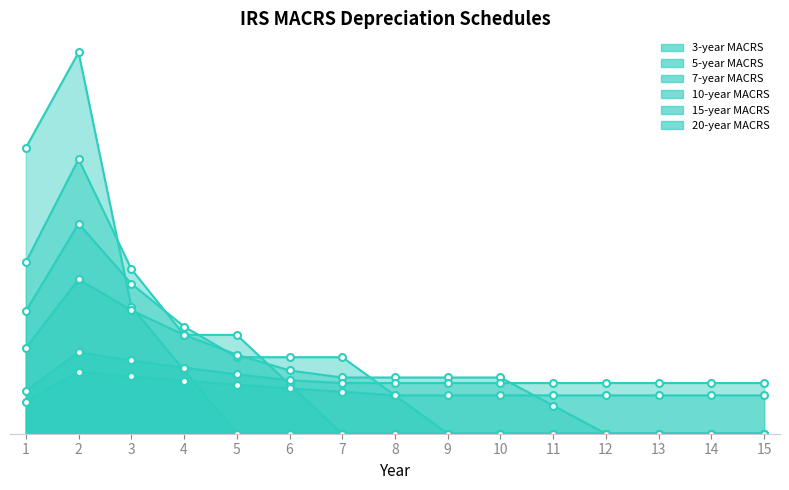

What is the average value of the 3-year MACRS series?

0.1